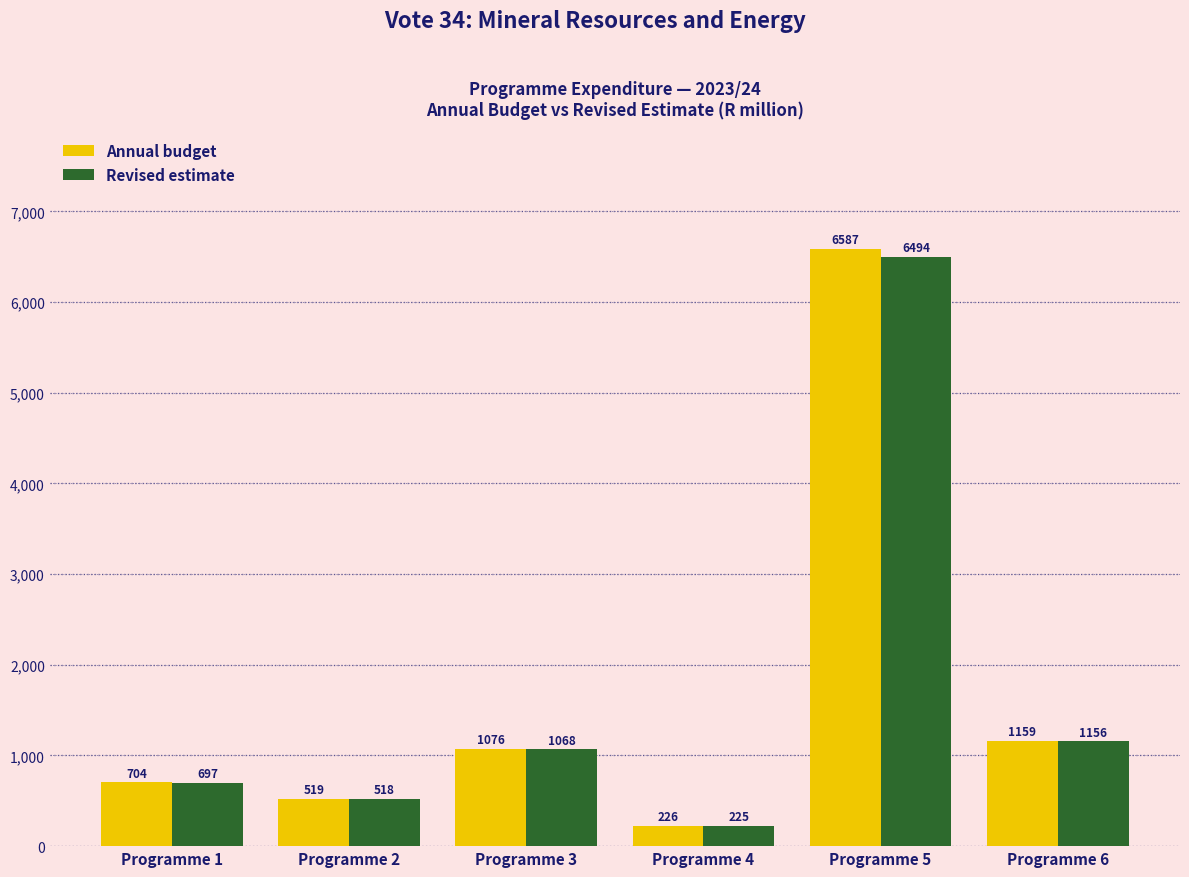

What is the lowest value of the Annual budget series?

226.4